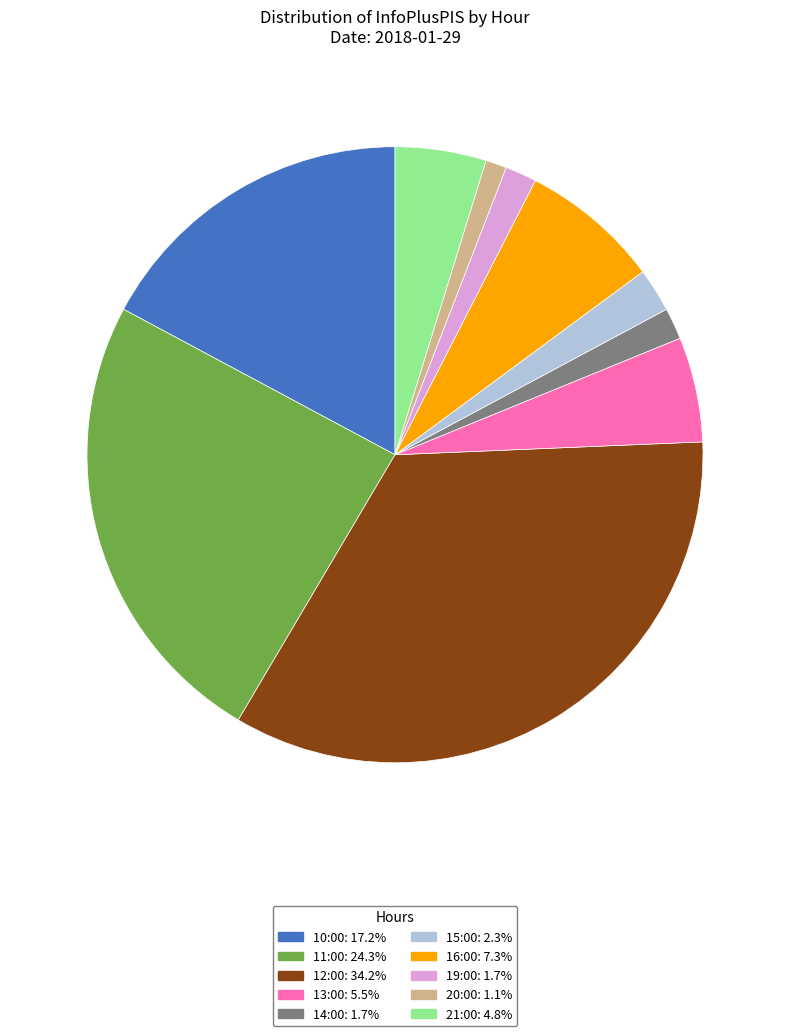

Does any single category account for the majority?

No